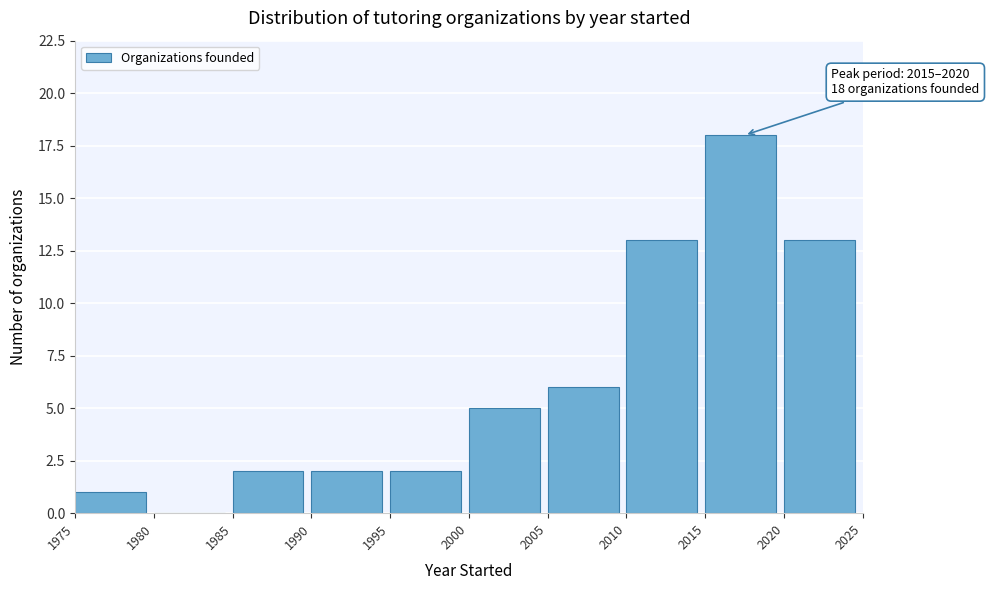

Over which range of the x-axis is the bar tallest?

2015 to 2020